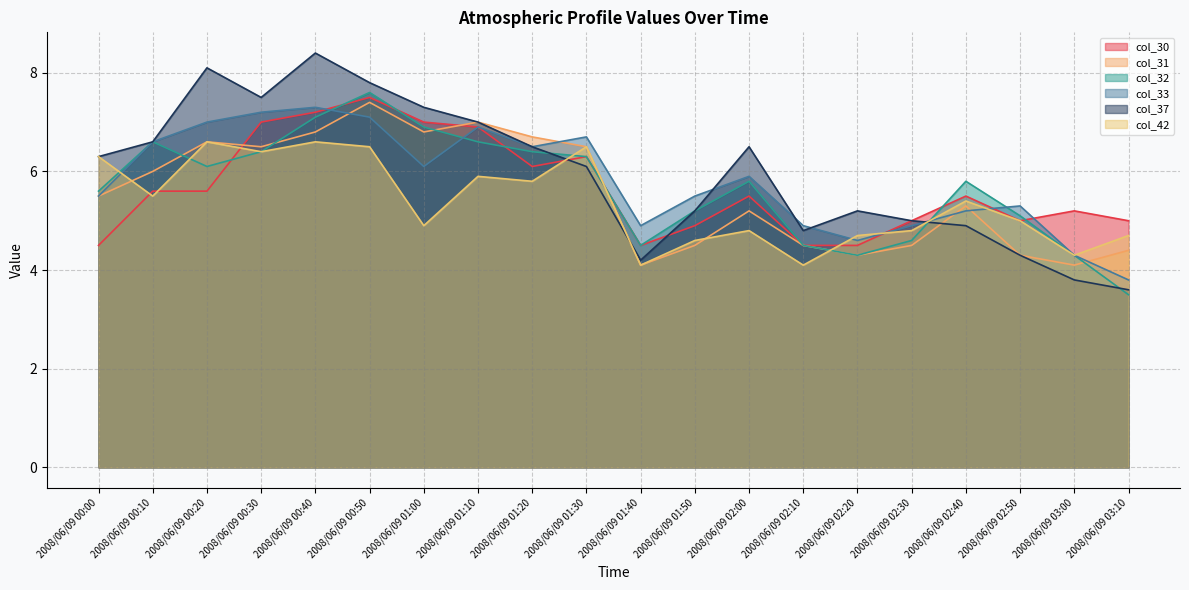

What position from the right is 2008/06/09 01:10?

13